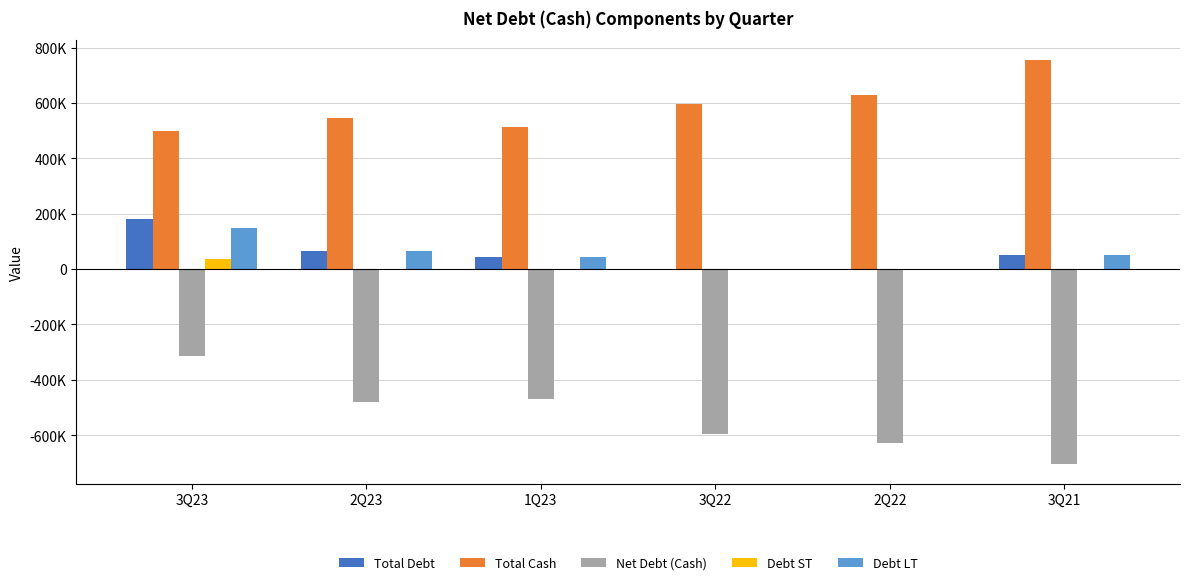

What position from the left is 3Q22?

4